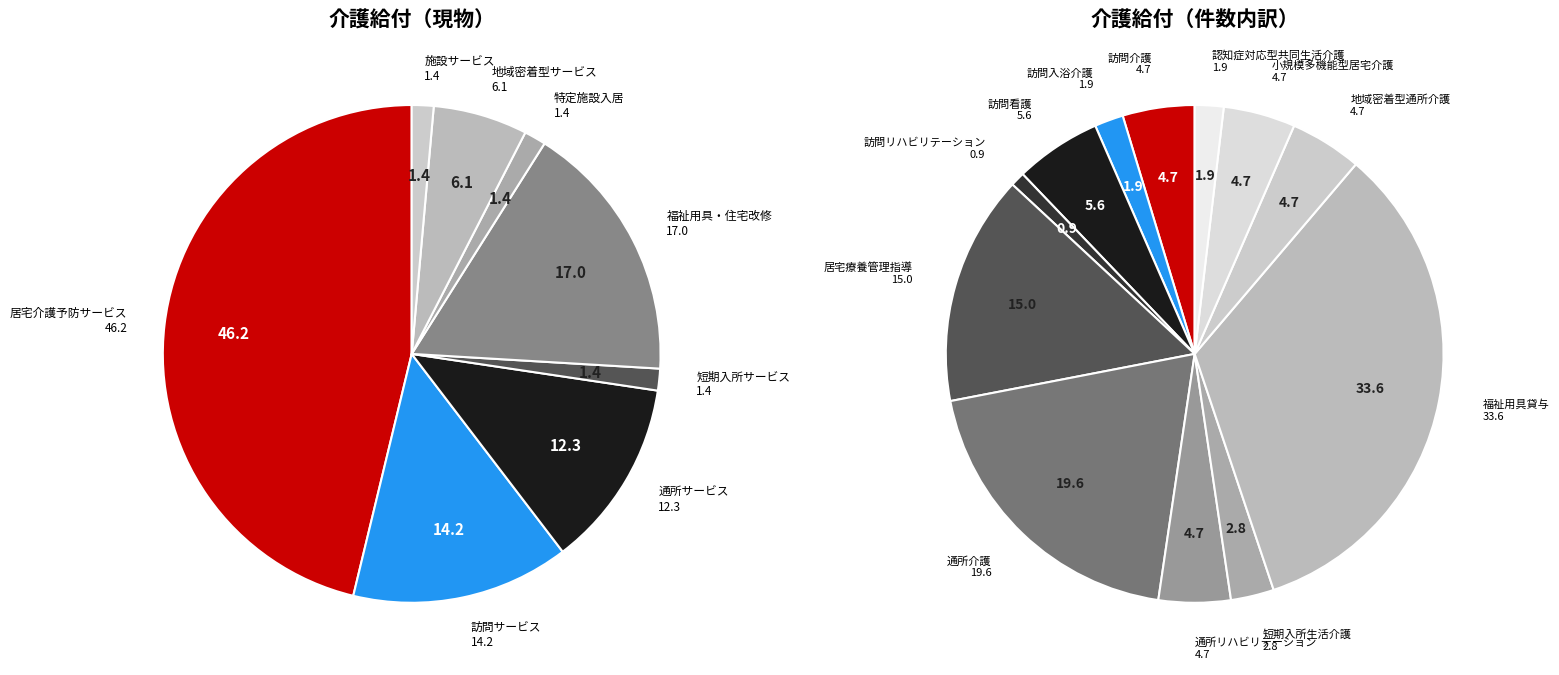

Which category has the smallest portion of the pie?

短期入所サービス